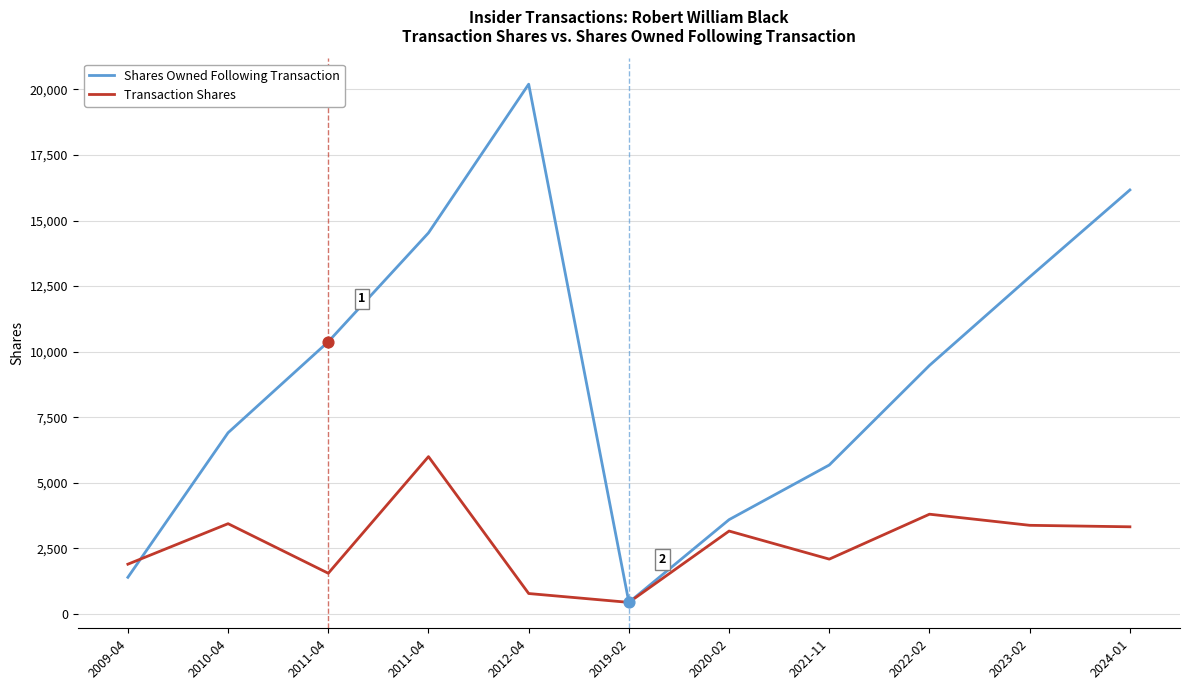

What are all the series names shown in the legend?

Shares Owned Following Transaction, Transaction Shares